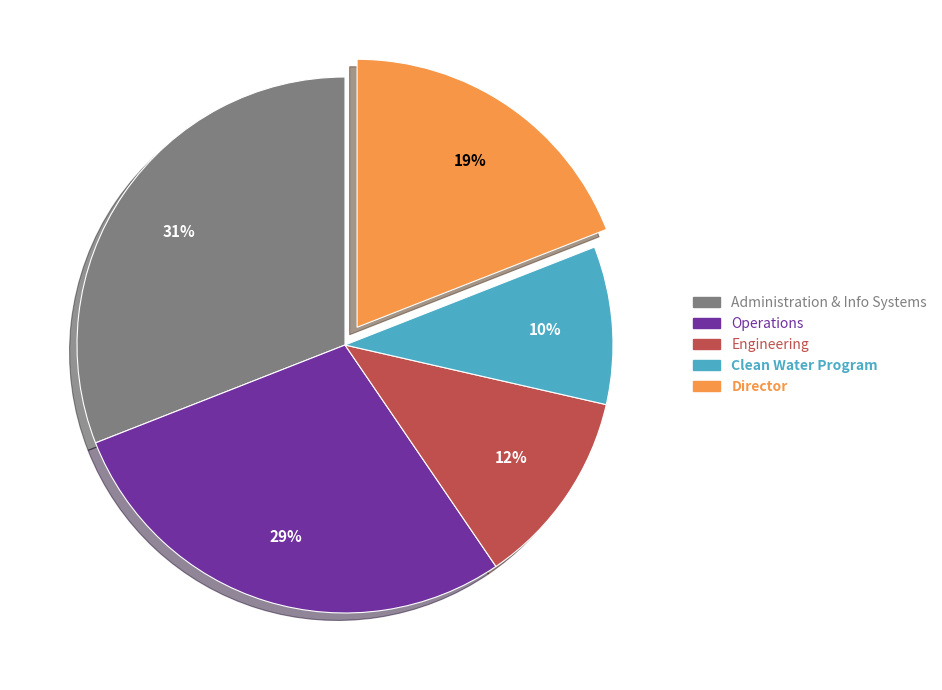

Does any single category account for the majority?

No